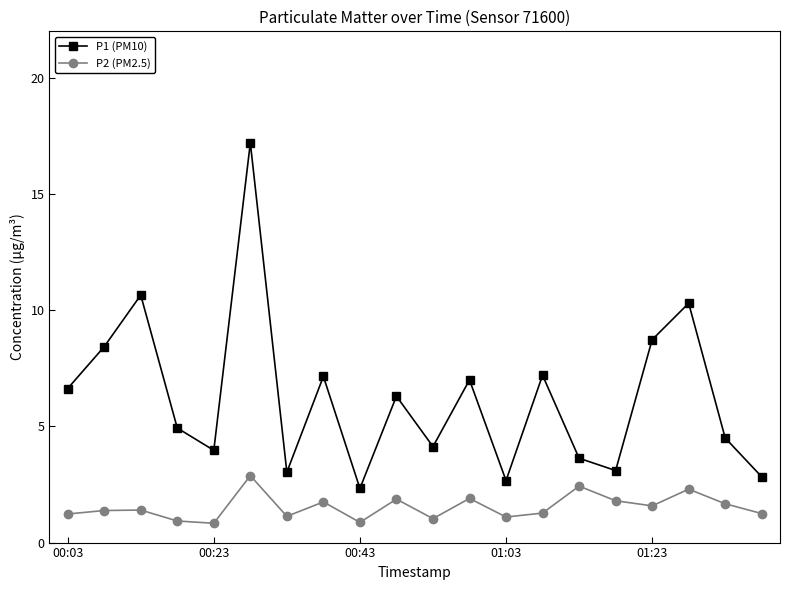

What is the average value of the P1 (PM10) series?

6.2